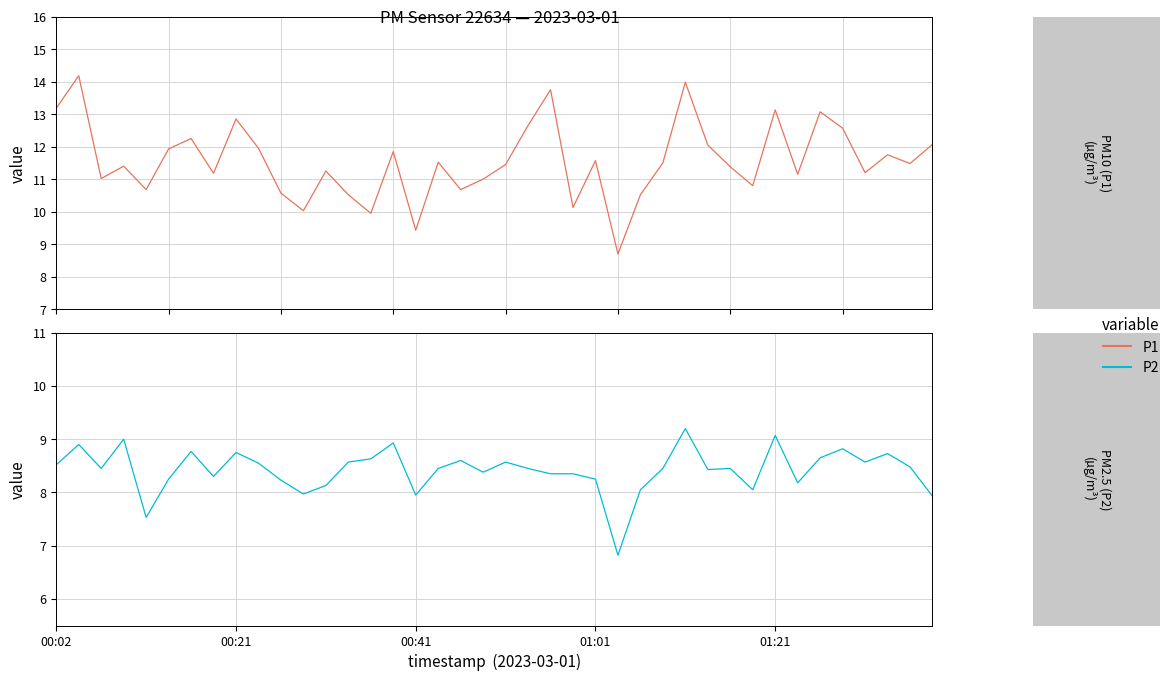

What are all the series names shown in the legend?

P1, P2